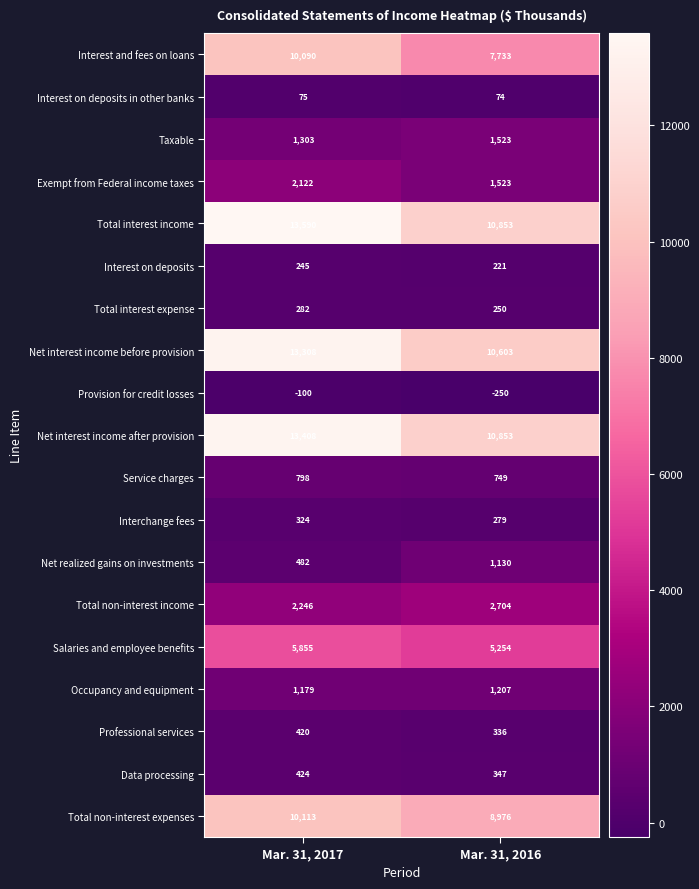

Which series changed the most between Mar. 31, 2017 and Mar. 31, 2016?

Total interest income